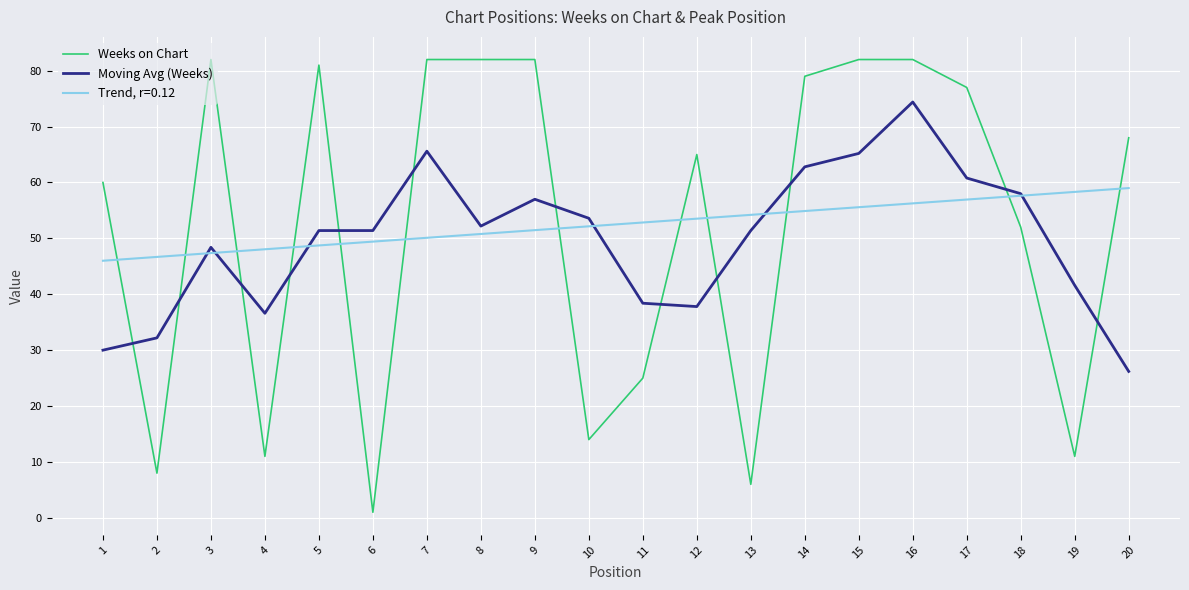

True or false: Moving Avg (Weeks) has more than 0 interior local peaks.

True